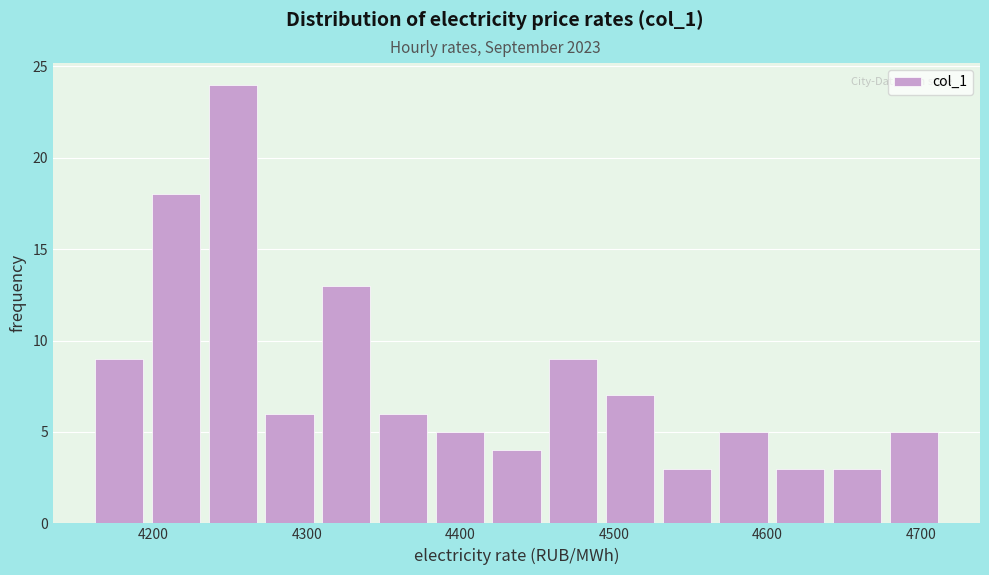

Around what value on the x-axis is the tallest bar? Give the approximate position of its centre, as read against the axis.

4250